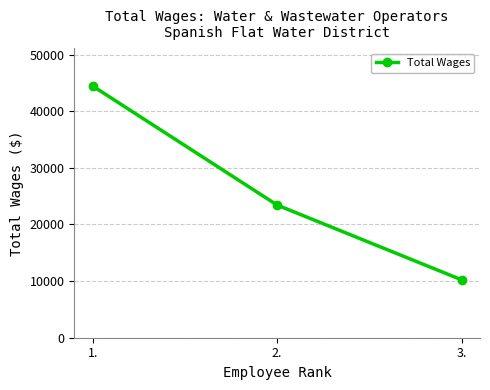

The chart shows a value of 23428 at 2.. True or false?

True